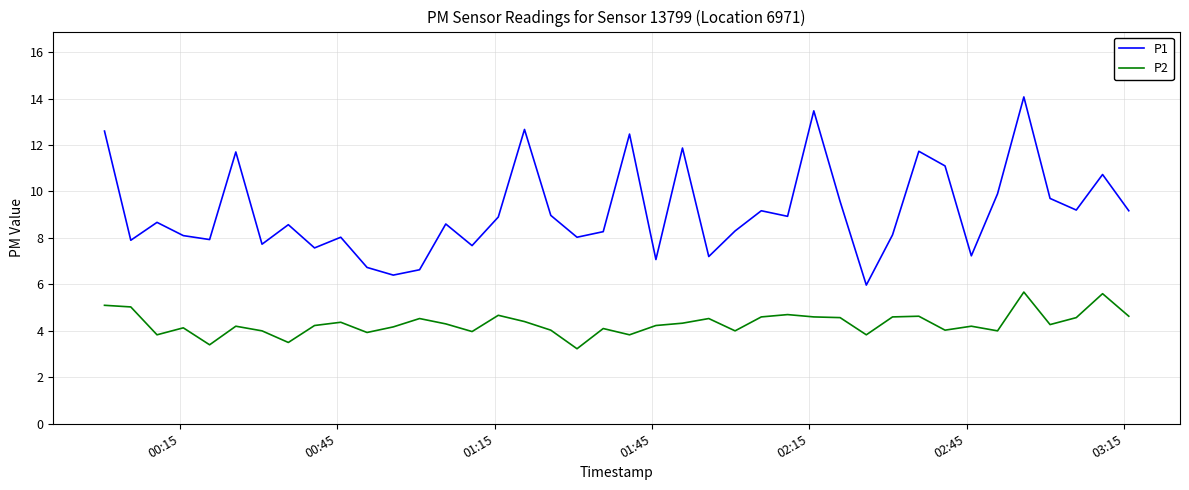

Which series has the largest total across all categories?

P1